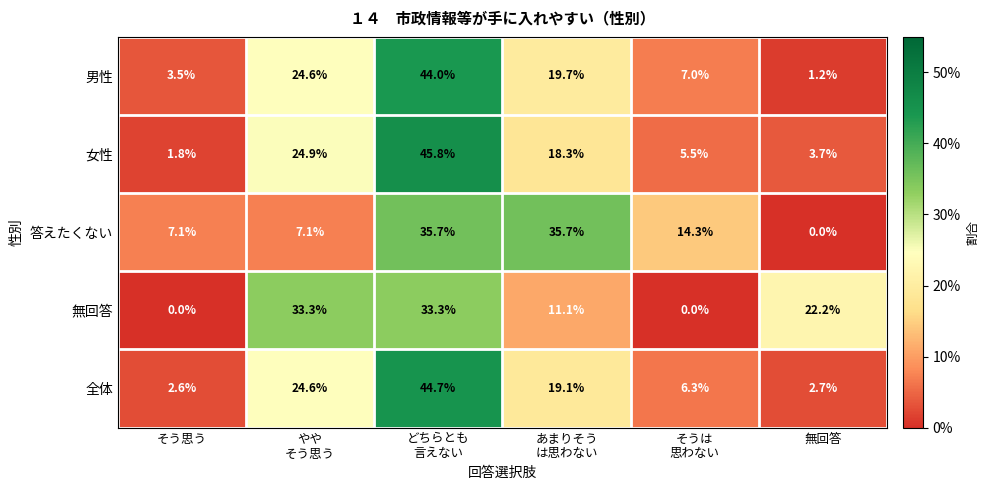

Is it true that 男性 equals 1.6 at 無回答?

False